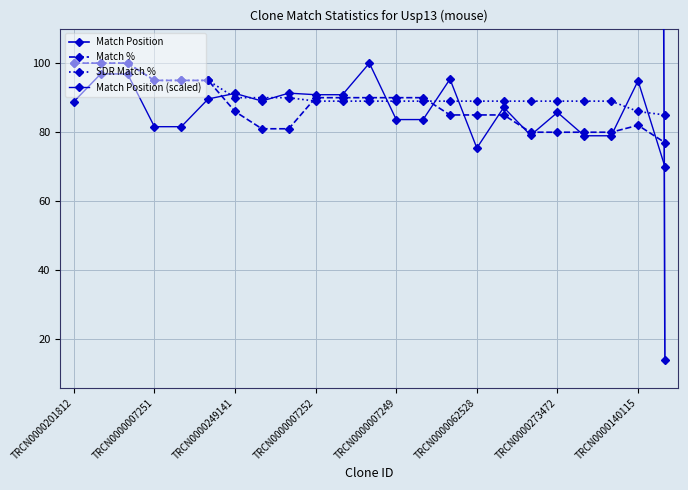

Is this an area chart (filled region under the line)?

No